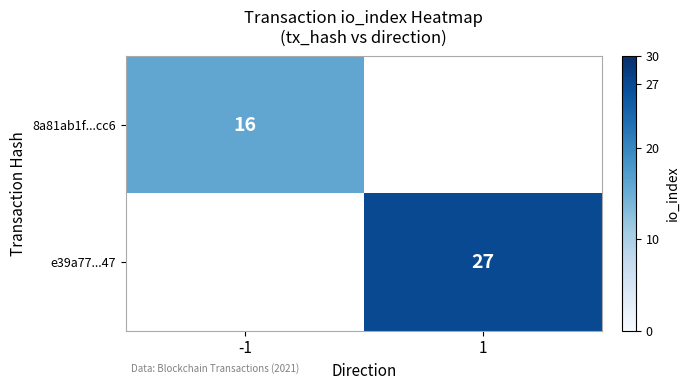

The 8a81ab1f...cc6 series shows 23 at -1. True or false?

False